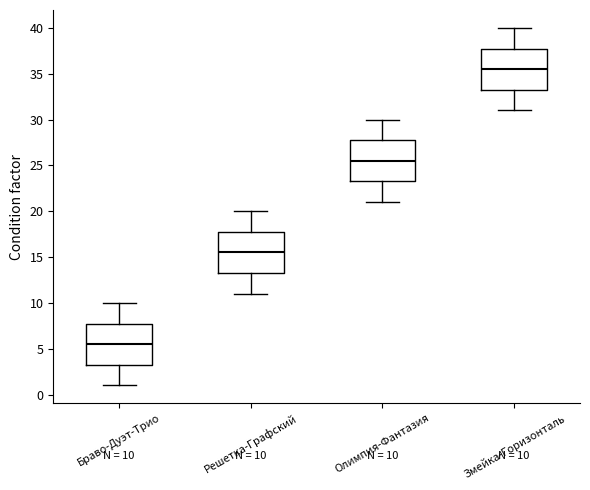

Which box's median line is the lowest?

Браво-Дуэт-Трио